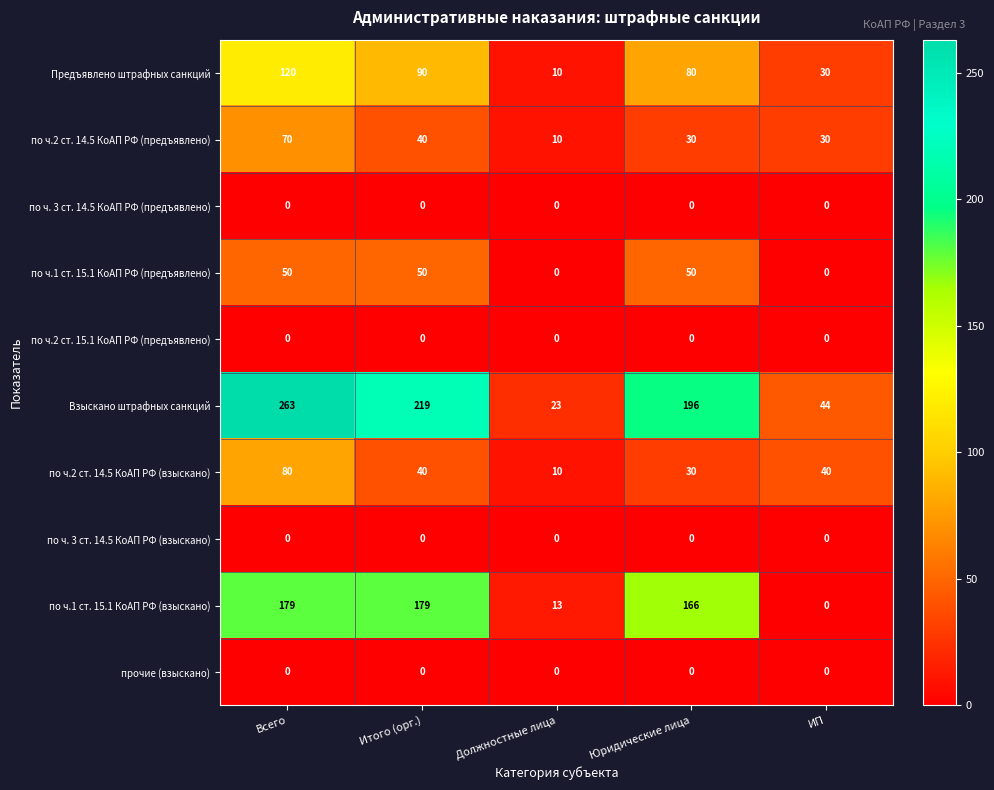

What is the difference between the second highest and minimum values in the Взыскано штрафных санкций series?

196